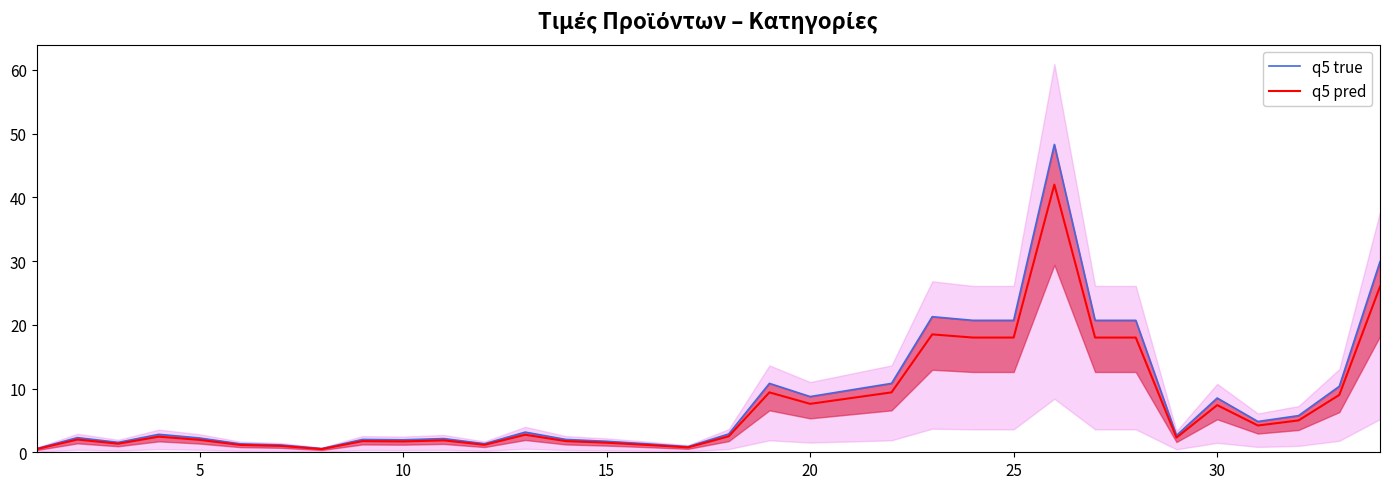

Reading left to right, what are all the values shown in this chart?

q5 true: 0.6	2.3	1.6	2.8	2.2	1.3	1.1	0.6	2.0	2.0	2.2	1.3	3.2	2.0	1.7	1.3	0.9	2.9	10.8	8.7	9.8	10.8	21.3	20.7	20.7	48.3	20.7	20.7	2.6	8.5	4.8	5.8	10.3	29.9
q5 pred: 0.5	2.0	1.4	2.5	1.9	1.1	1.0	0.5	1.8	1.7	1.9	1.2	2.8	1.8	1.5	1.1	0.8	2.5	9.4	7.6	8.5	9.4	18.5	18.0	18.0	42.0	18.0	18.0	2.3	7.4	4.2	5.0	9.0	26.0